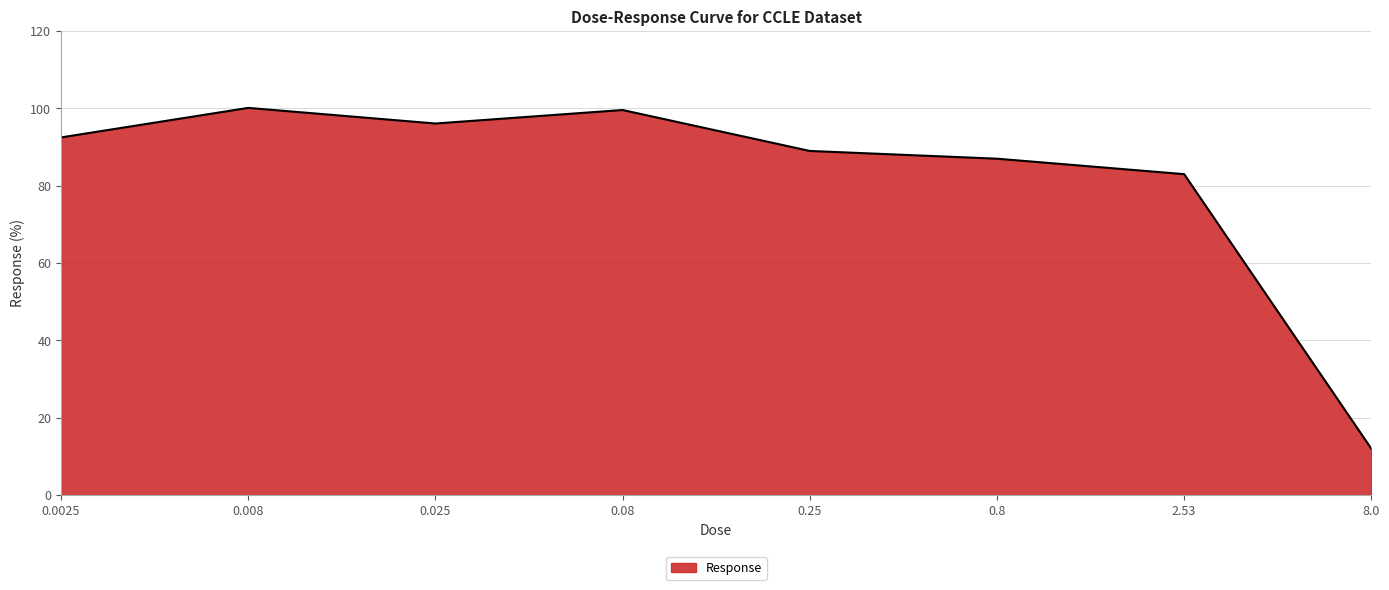

Count the number of data series in this chart.

1